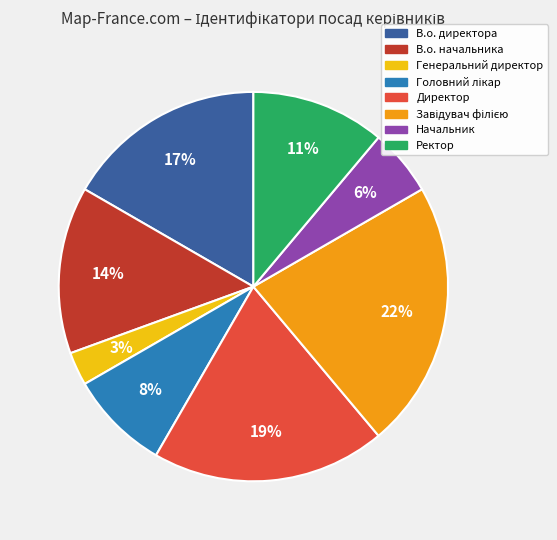

Is the sum of Директор and Начальник greater than half?

No